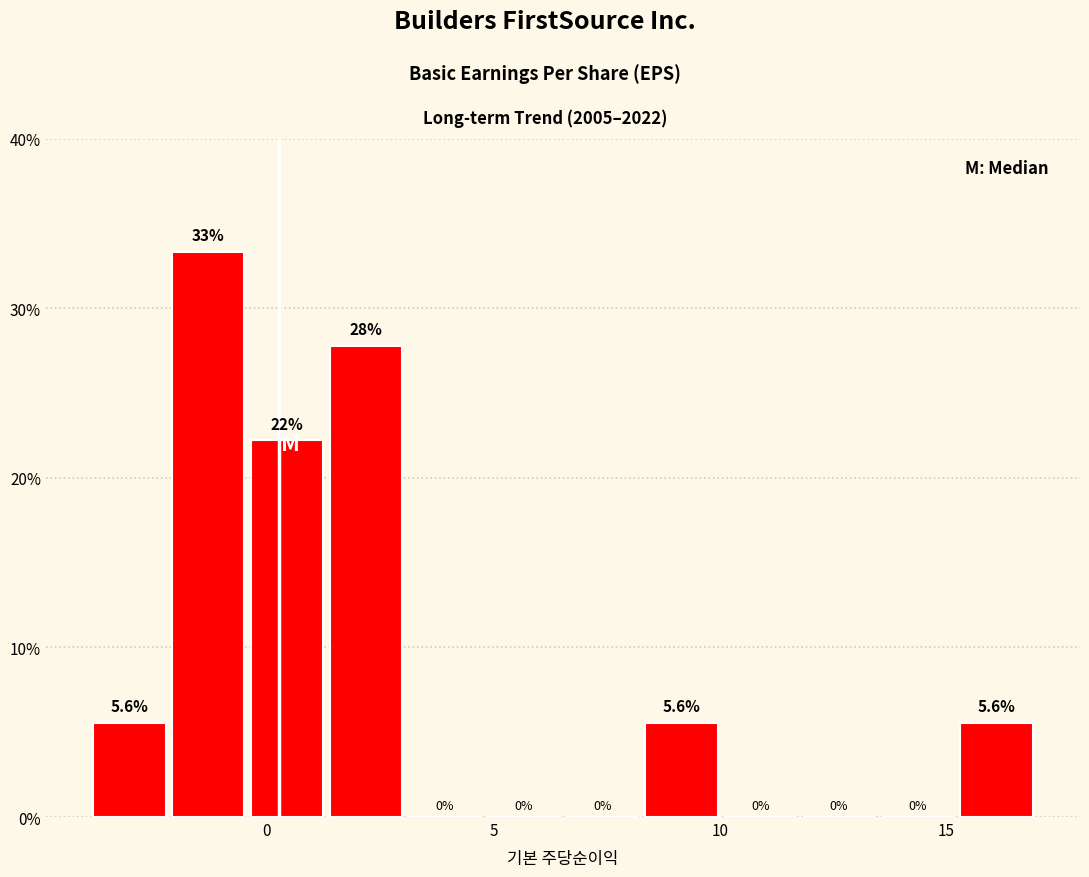

Read against the x-axis, roughly where is the centre of the tallest bar?

-1.5